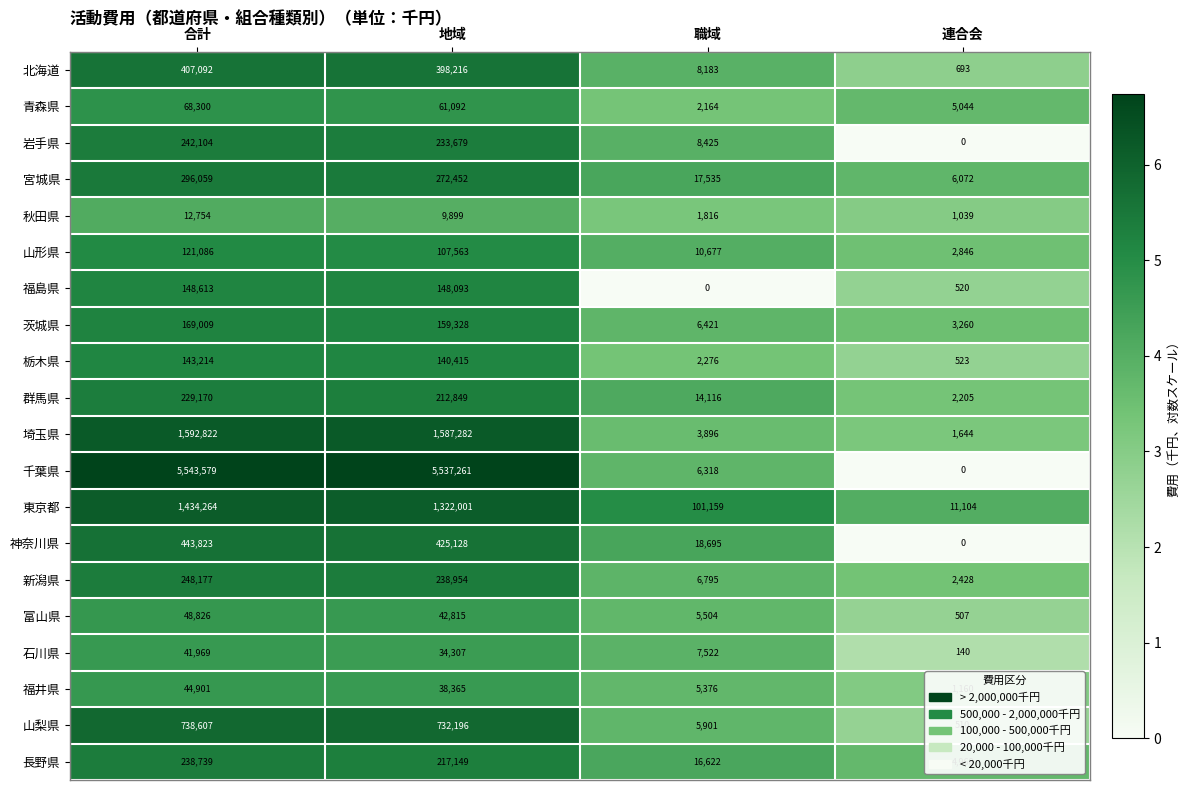

What is the total value across all series at 連合会?

44663